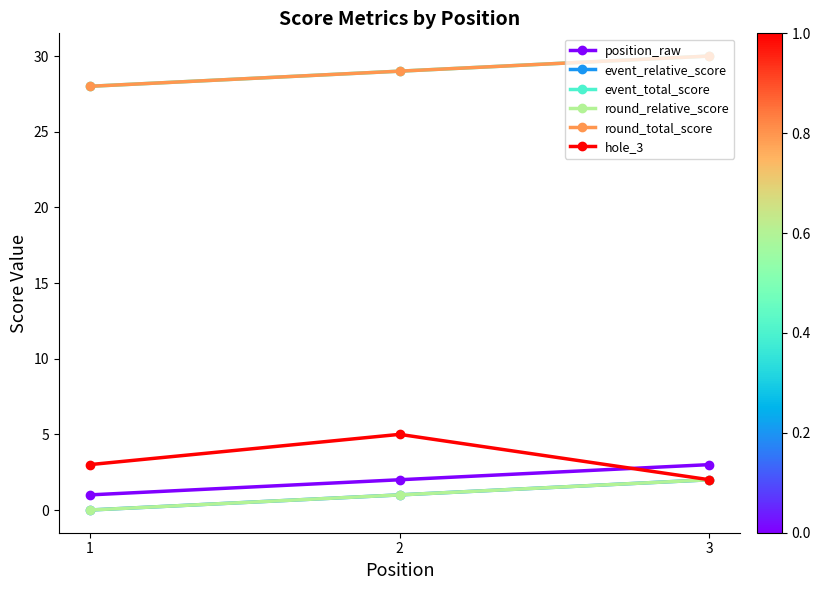

The value of round_total_score at 2 is 48. True or false?

False